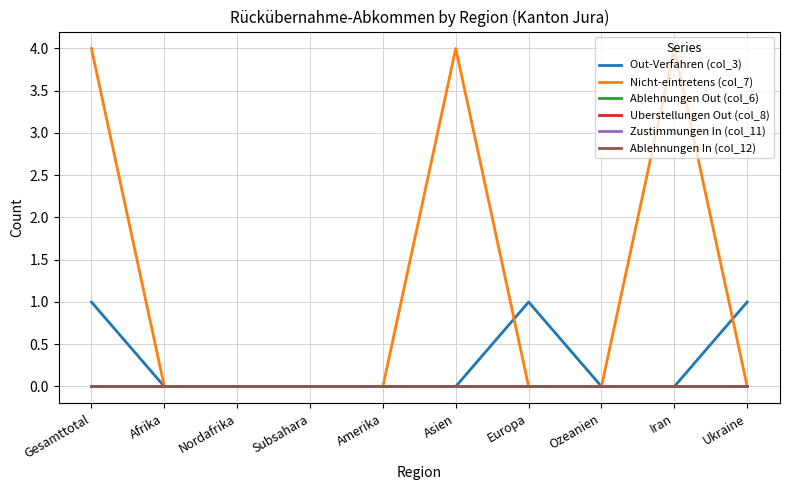

What position from the right is Nordafrika?

8